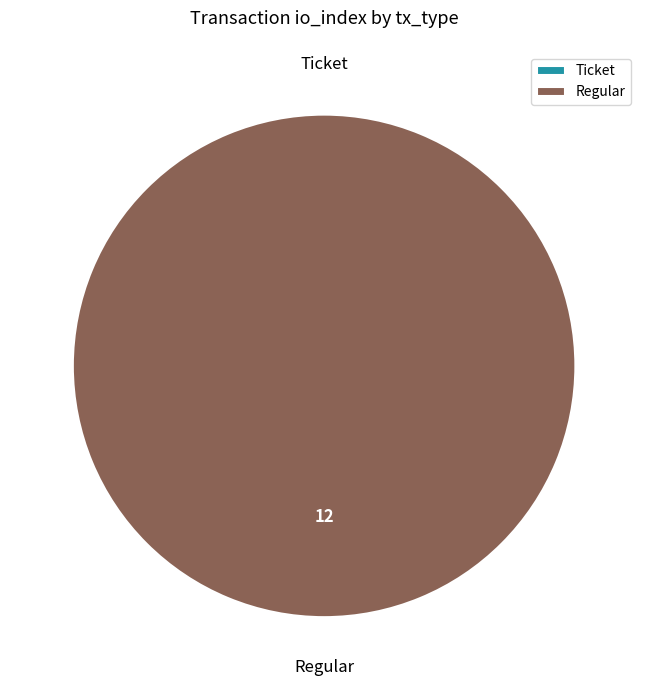

What is the change in value from Ticket to Regular?

+12